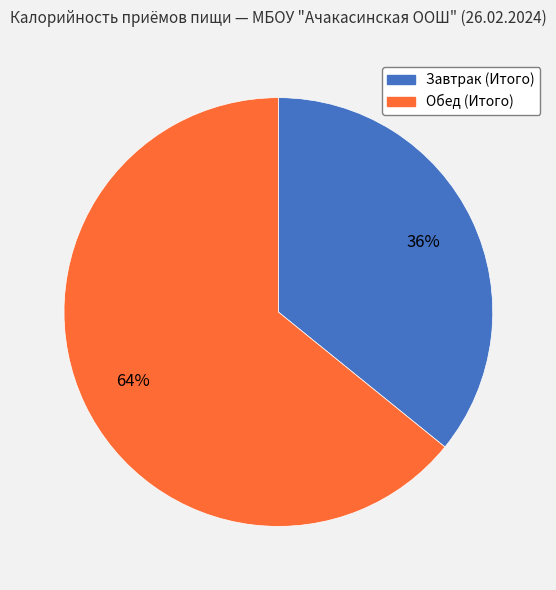

To the nearest percent, what percentage of the pie is Обед (Итого)?

64%